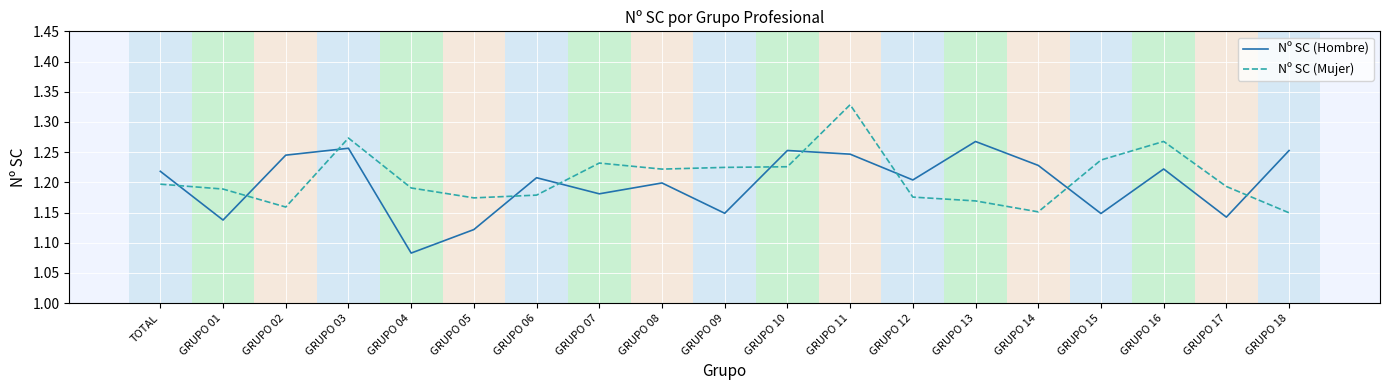

At which category does the chart reach its minimum across all series?

GRUPO 04